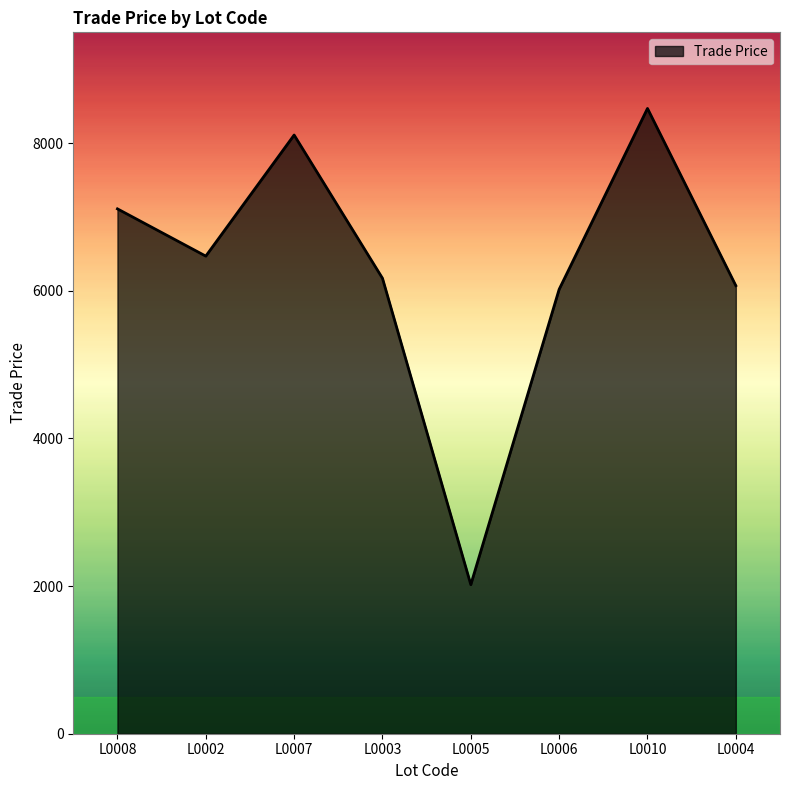

Count the number of categories in the chart.

8